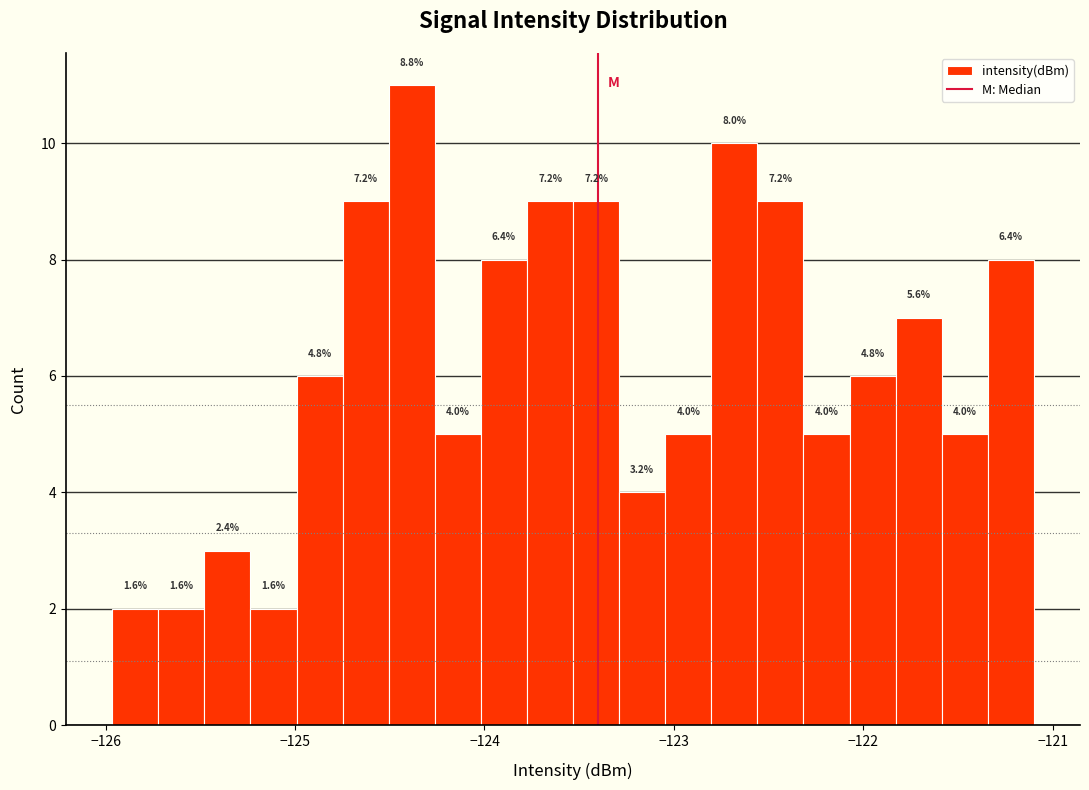

Around what value on the x-axis is the tallest bar? Give the approximate position of its centre, as read against the axis.

-124.4